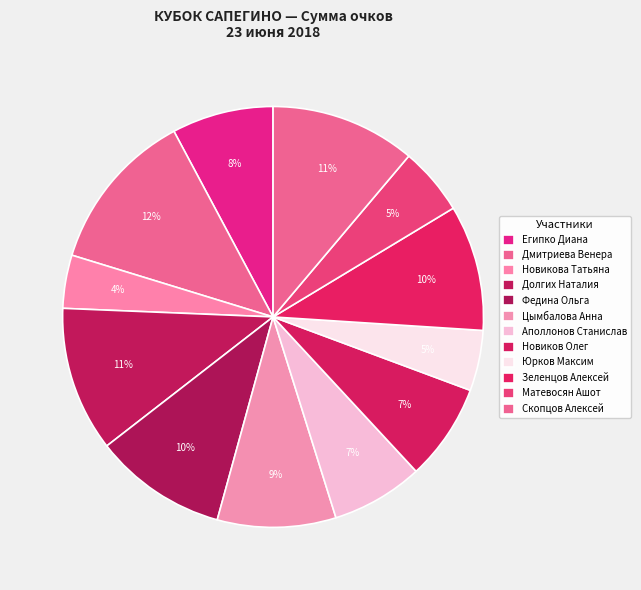

The Скопцов Алексей slice represents 11% of the pie. True or false?

True